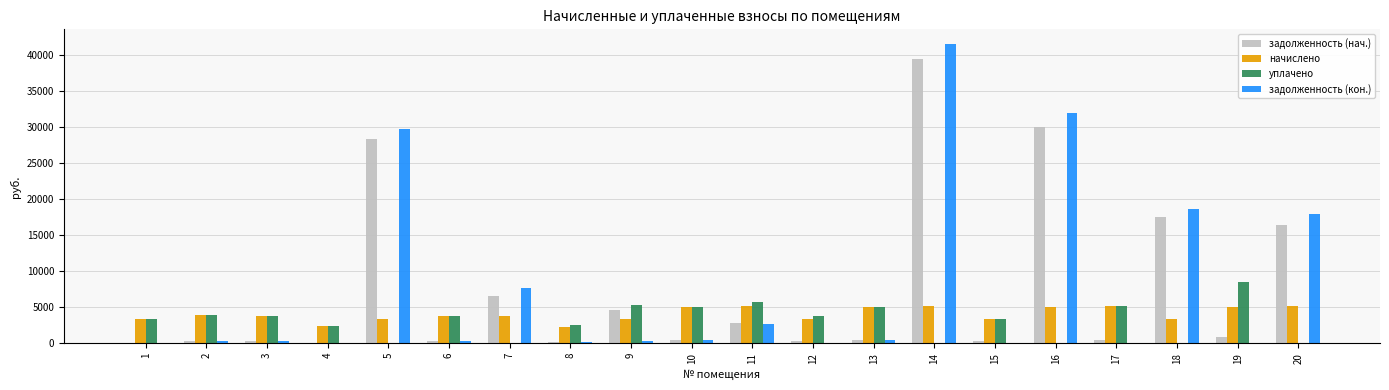

At which category is the sum across all series the highest?

14